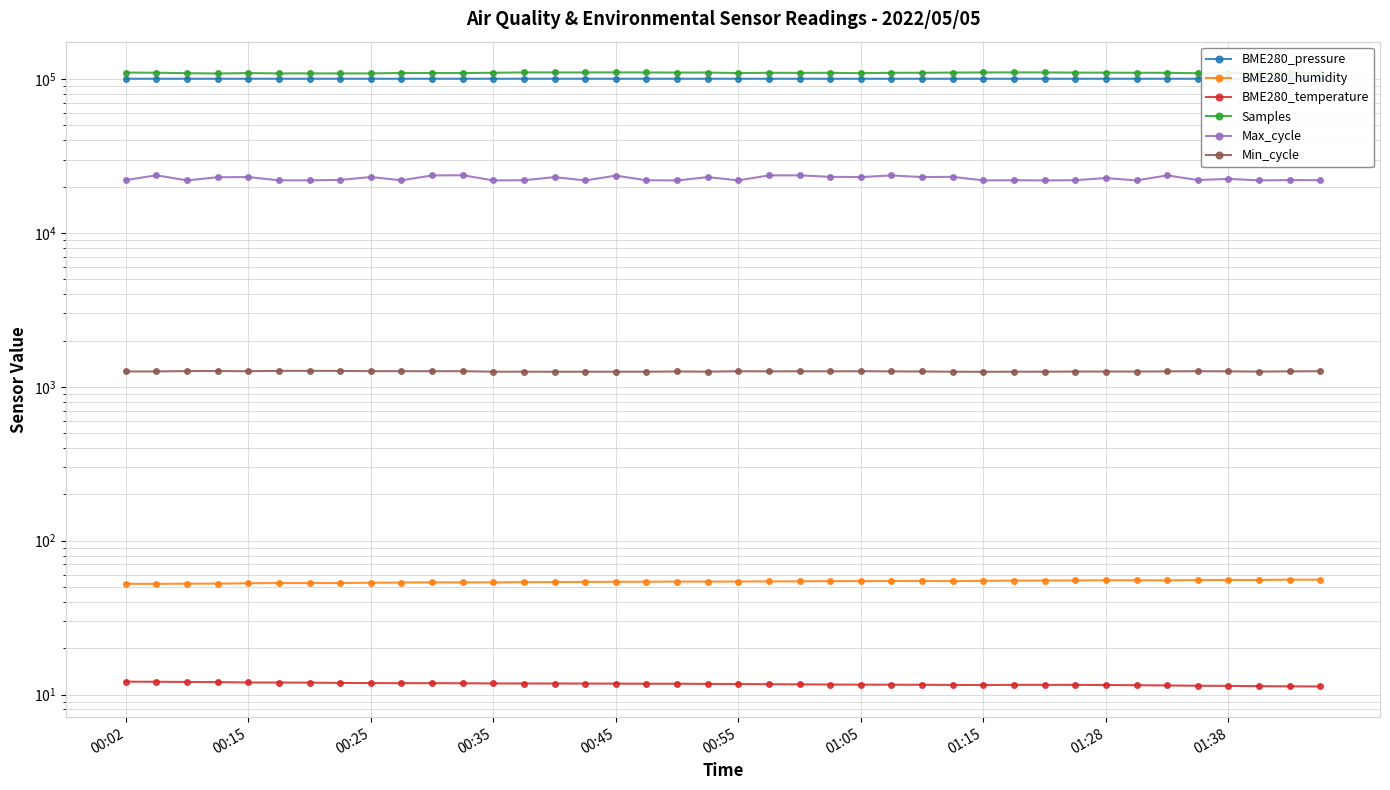

In Min_cycle, how many points are higher than both neighbors (excluding endpoints)?

7